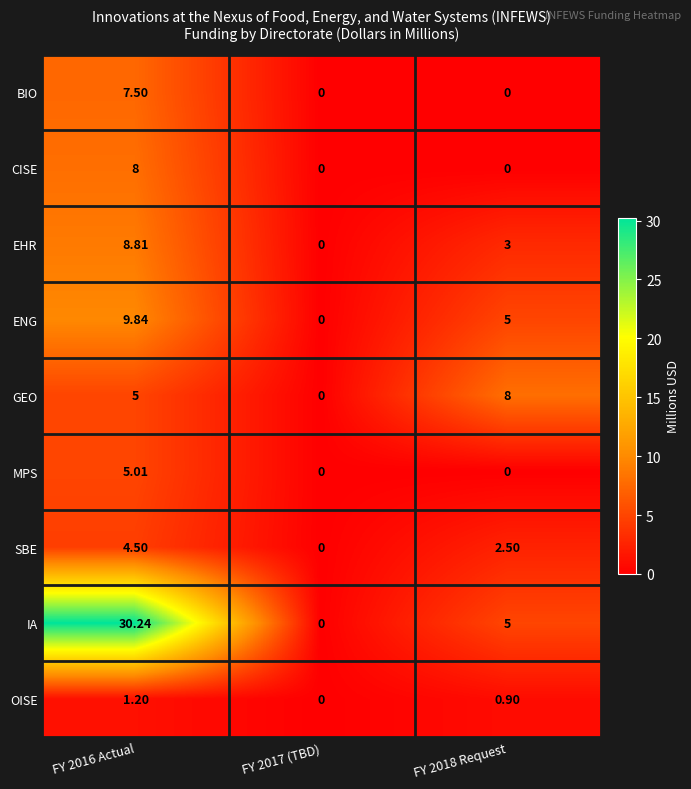

Which series changed the most between FY 2016 Actual and FY 2017 (TBD)?

IA